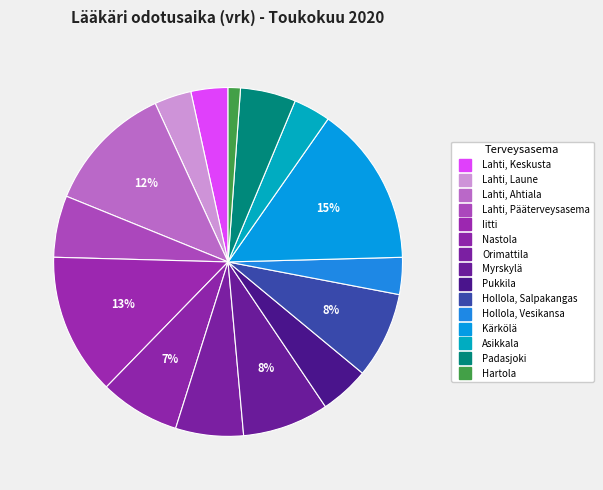

Does any single category account for the majority?

No